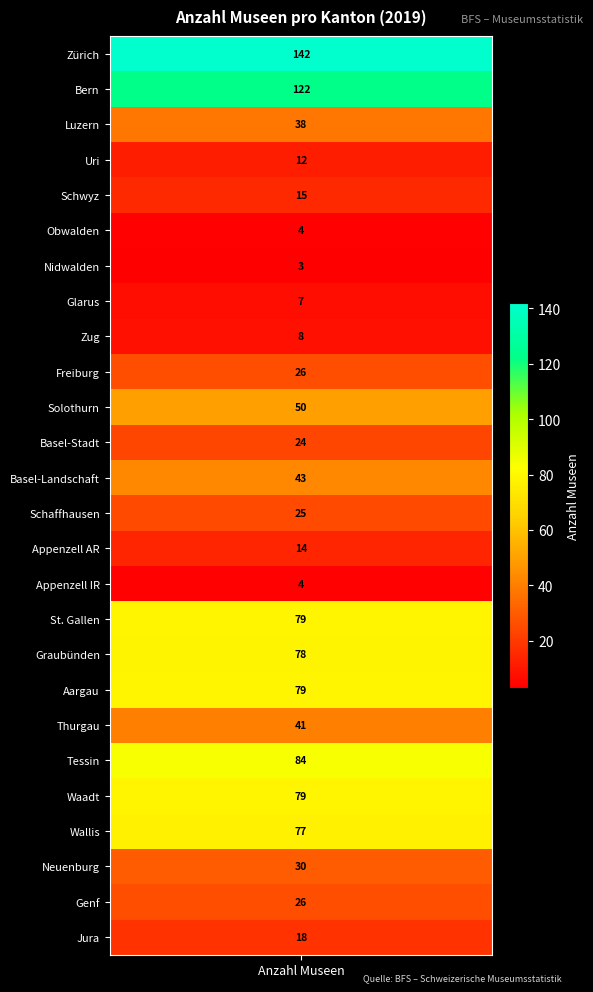

Reading left to right, list all the values displayed in this chart.

142	122	38	12	15	4	3	7	8	26	50	24	43	25	14	4	79	78	79	41	84	79	77	30	26	18